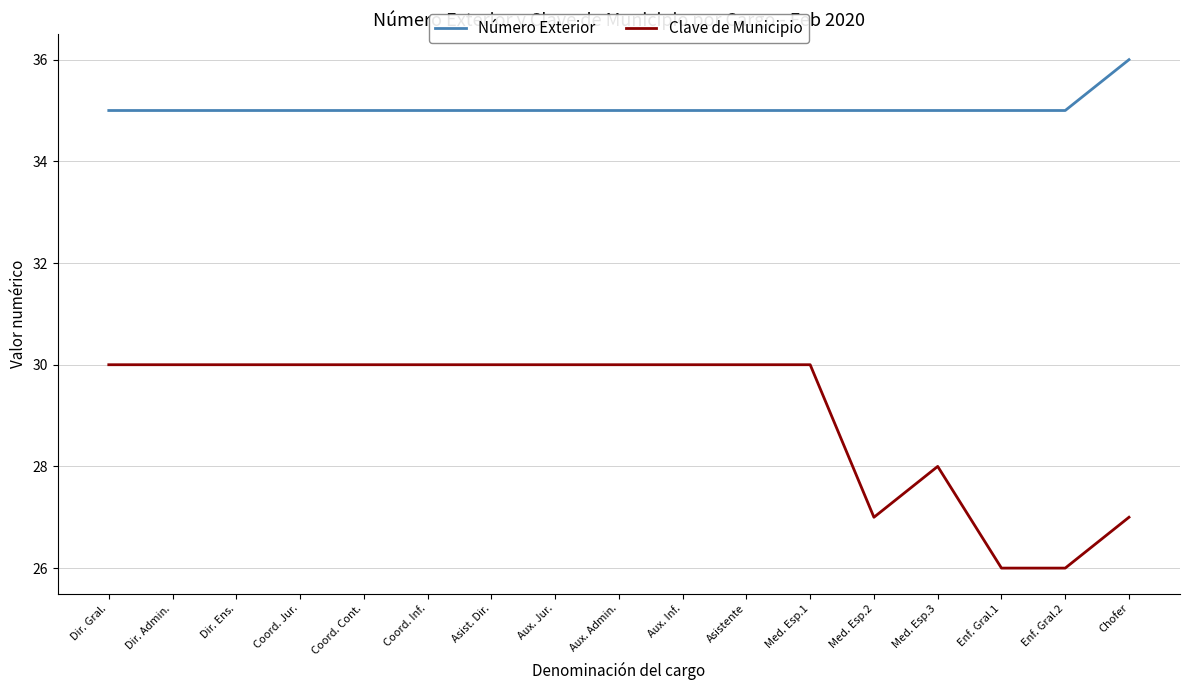

Rank the series at Aux. Inf. from lowest to highest value.

Clave de Municipio, Número Exterior